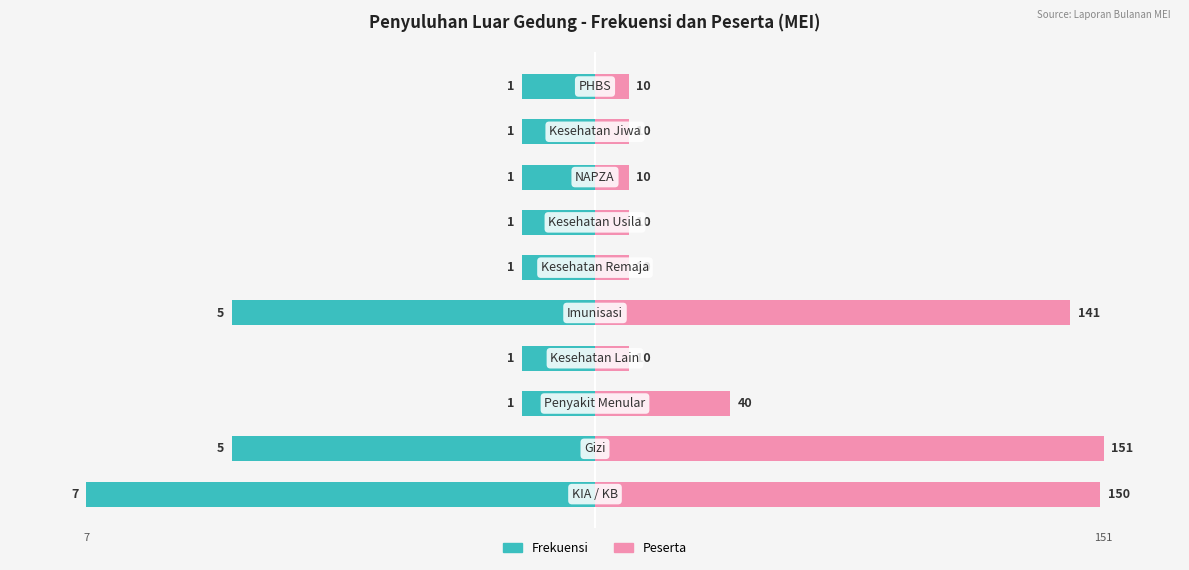

How many categories are shown in the chart?

10